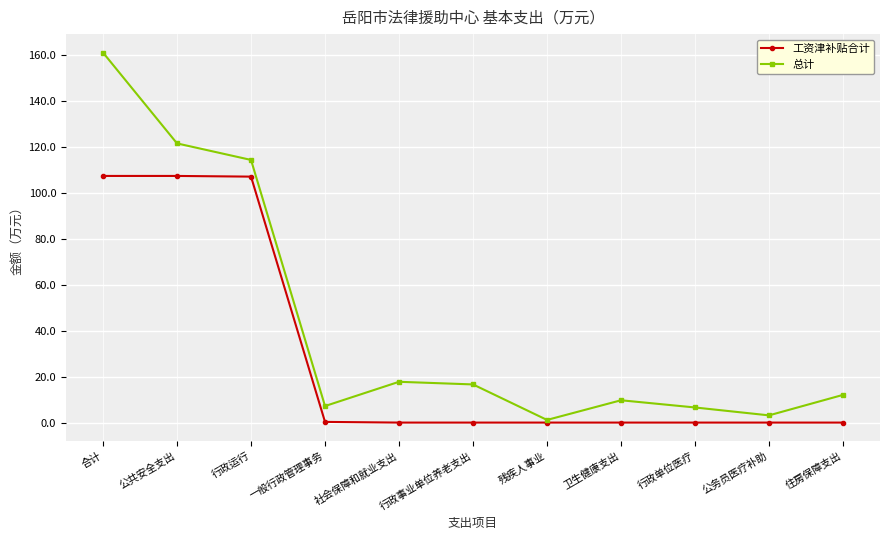

What value does the 工资津补贴合计 series have at 合计?

107.5